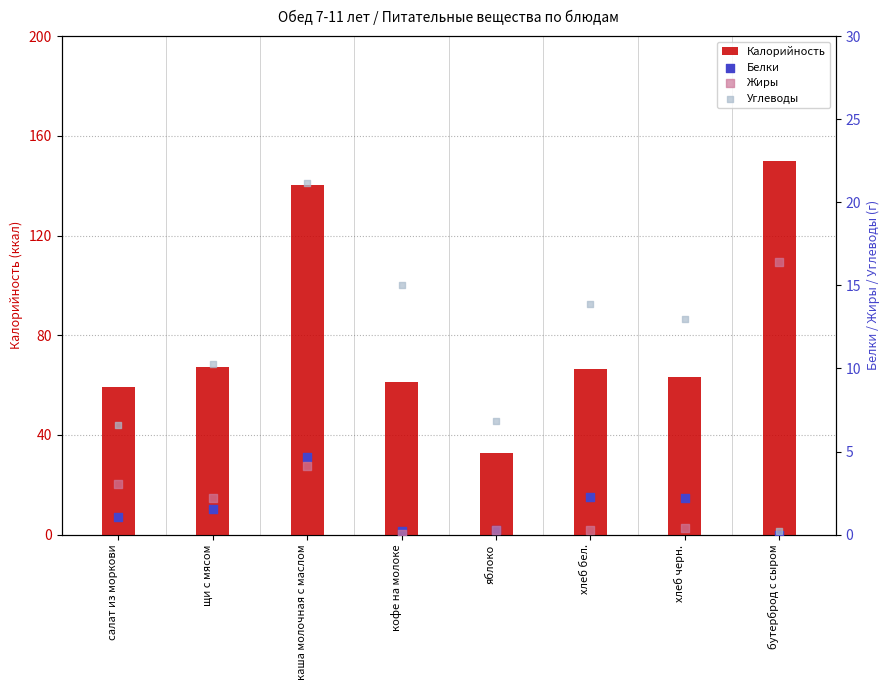

Which series contains the lowest Y value?

Белки